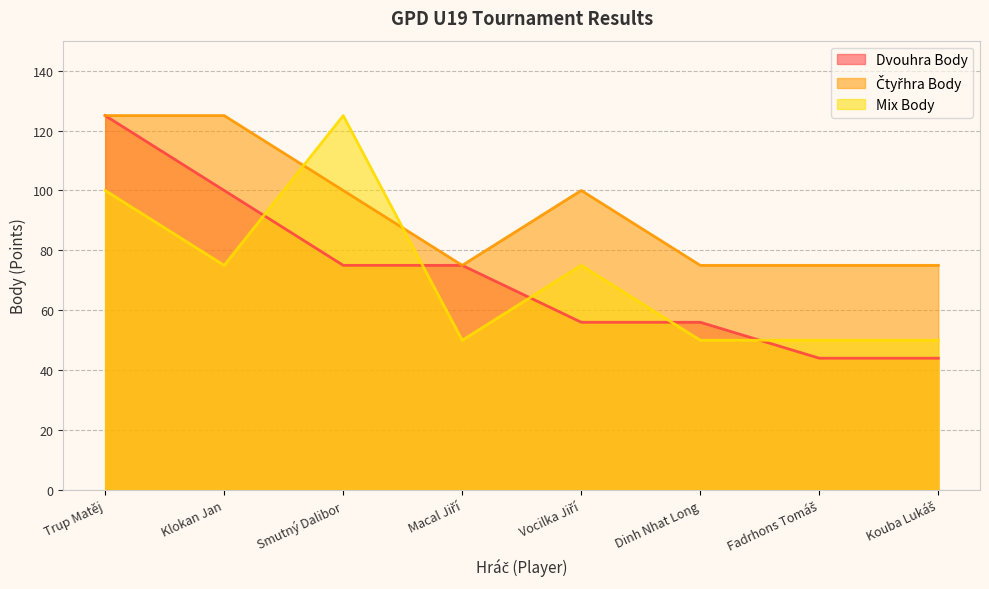

How many categories are shown in the chart?

8